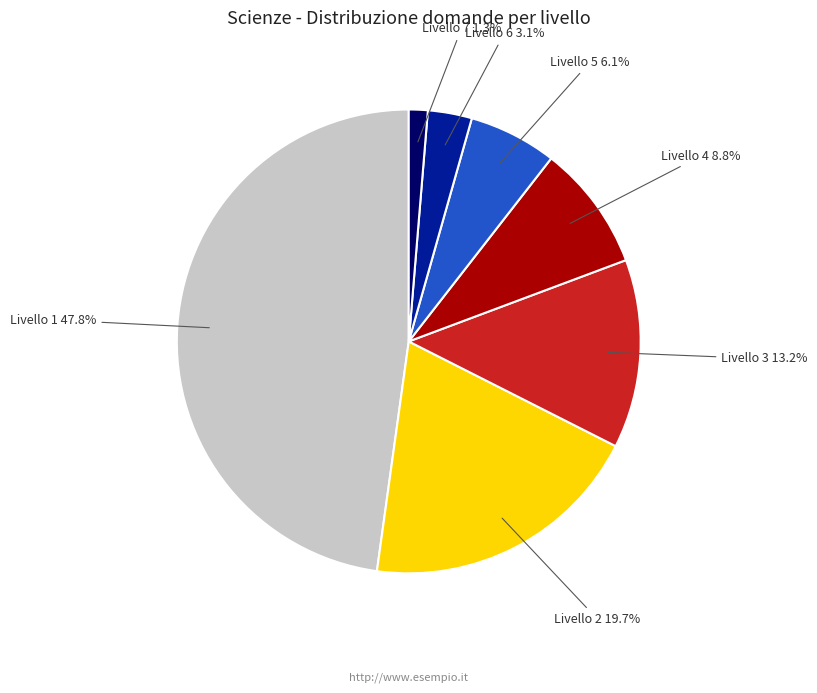

Does any single category account for the majority?

No